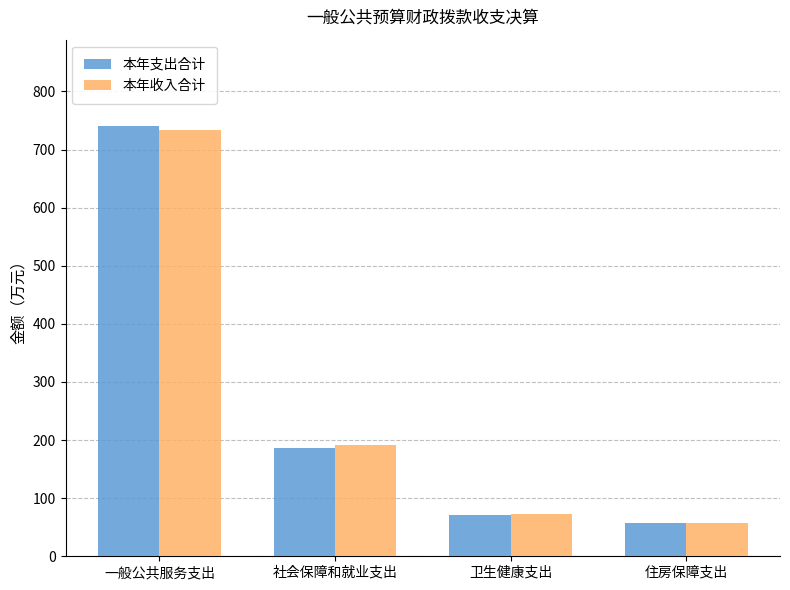

What position from the left is 一般公共服务支出?

1